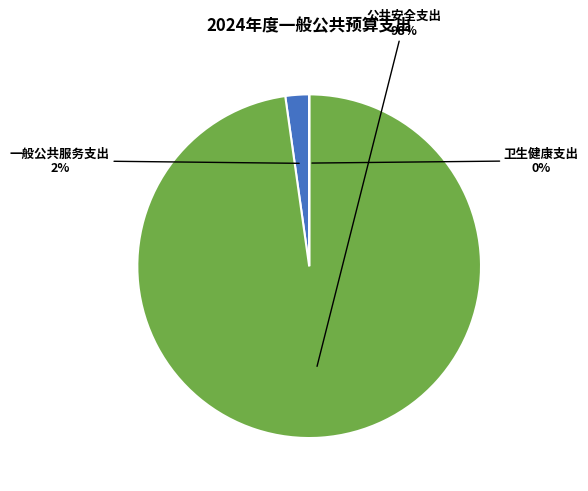

Is the sum of 一般公共服务支出 and 公共安全支出 greater than half?

Yes